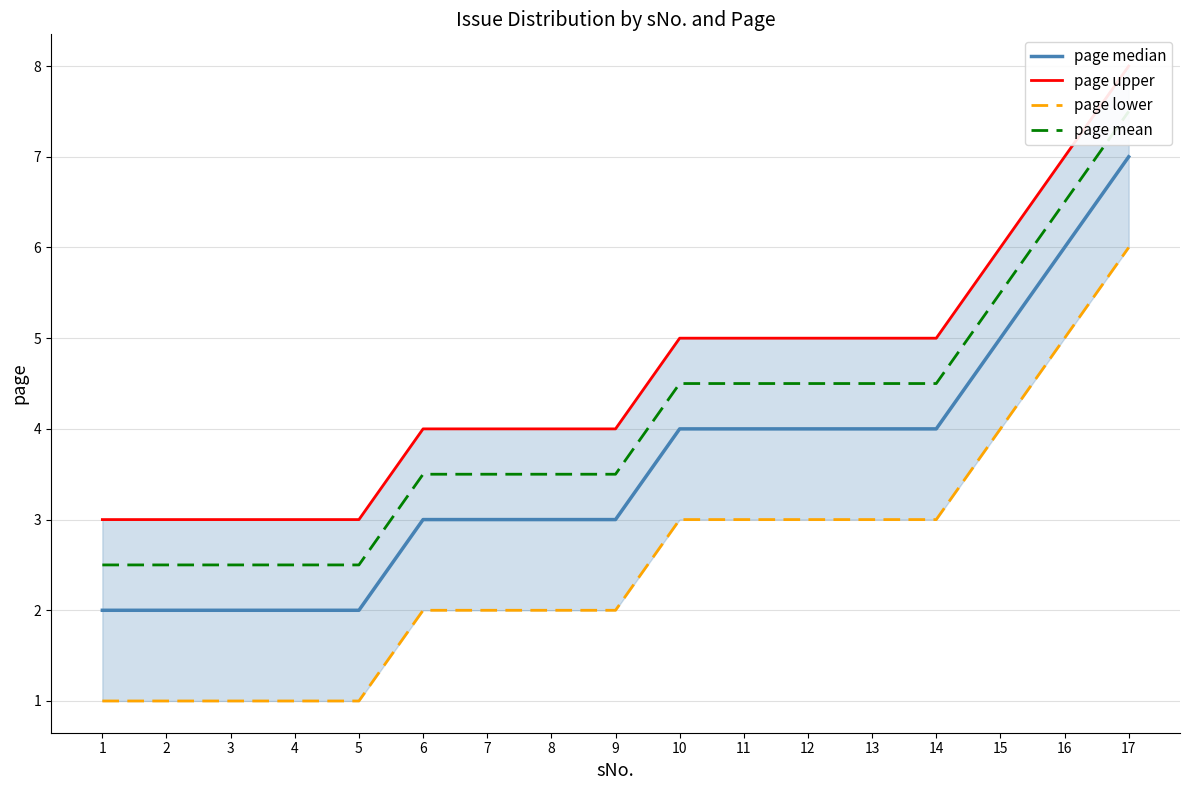

Rank the series by their maximum value, from lowest to highest.

page lower, page median, page mean, page upper